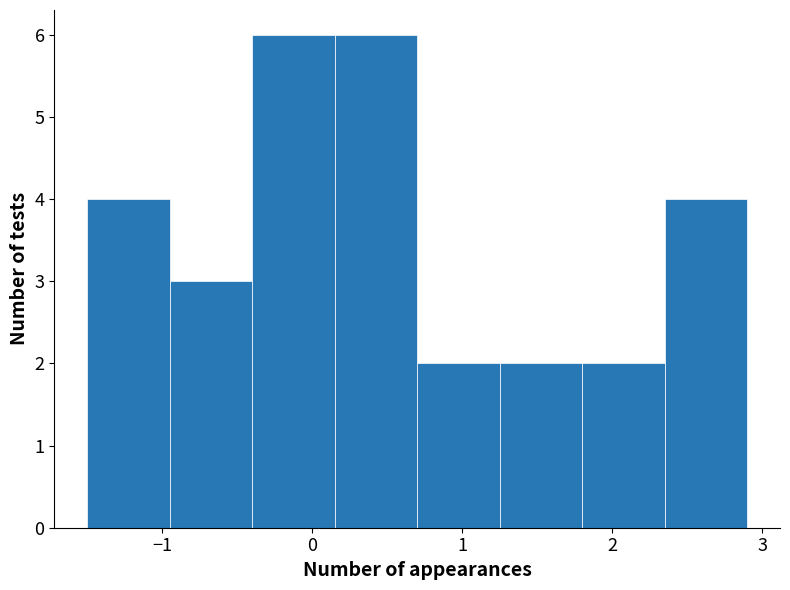

Reading left to right, transcribe this chart: for each bar, give the range it covers on the x-axis and its height. Neither the bar edges nor the heights are printed on the chart, so give them approximately, as read against the axes.

-1.50 to -0.95: 4
-0.95 to -0.40: 3
-0.40 to 0.15: 6
0.15 to 0.70: 6
0.70 to 1.25: 2
1.25 to 1.80: 2
1.80 to 2.35: 2
2.35 to 2.90: 4